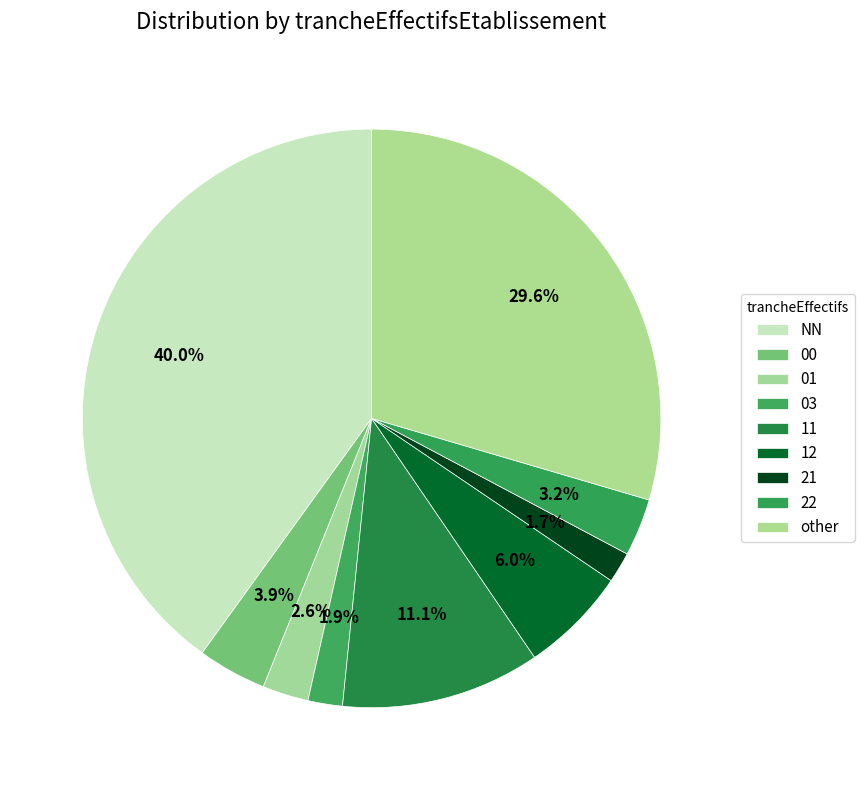

Count the number of slices in the pie.

9